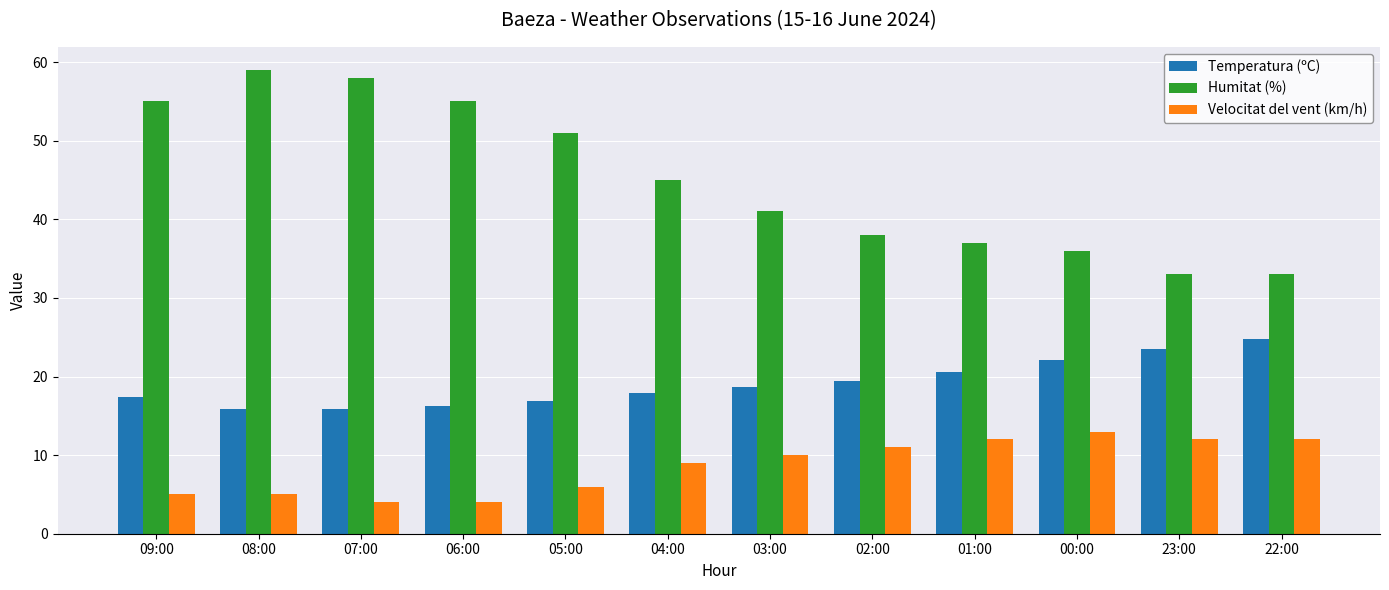

Reading left to right, extract all data points from this chart.

Temperatura (ºC): 17.4	15.9	15.9	16.2	16.9	17.9	18.7	19.4	20.6	22.1	23.5	24.8
Humitat (%): 55.0	59.0	58.0	55.0	51.0	45.0	41.0	38.0	37.0	36.0	33.0	33.0
Velocitat del vent (km/h): 5.0	5.0	4.0	4.0	6.0	9.0	10.0	11.0	12.0	13.0	12.0	12.0